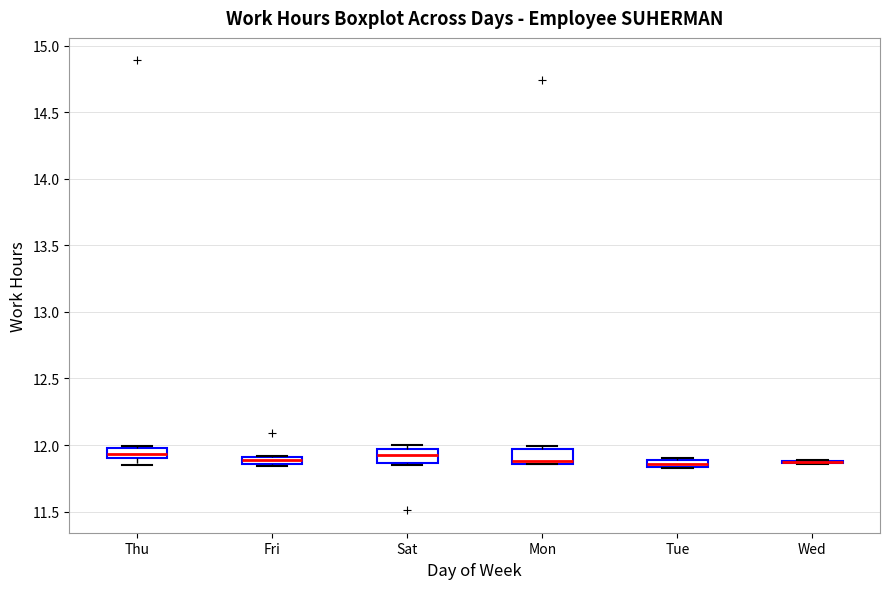

Where does the median line of the box for Mon sit on the y-axis? The values are not printed on the chart, so give them approximately, as read against the axis.

11.90